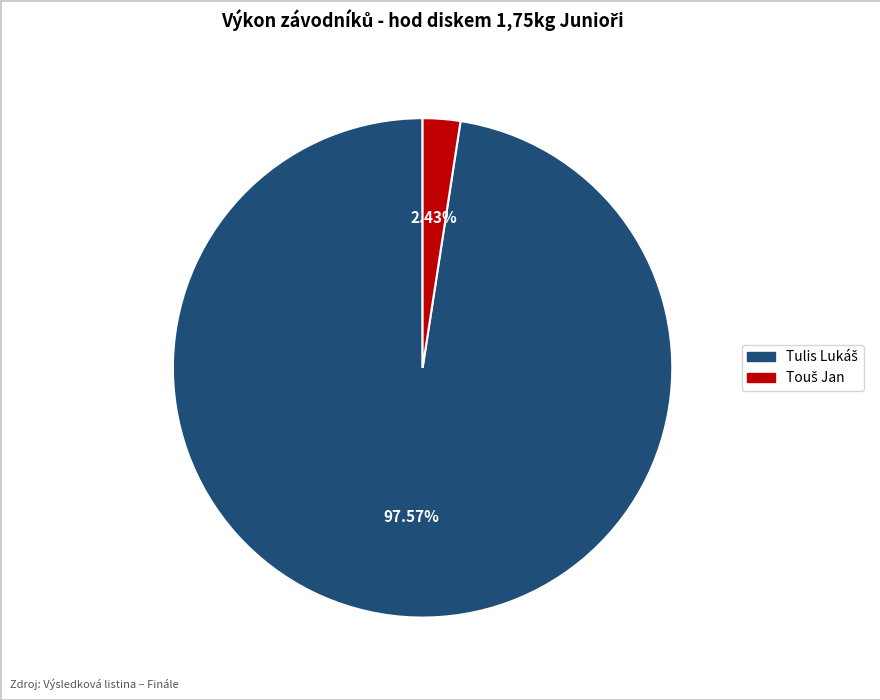

How many slices are in this pie chart?

2